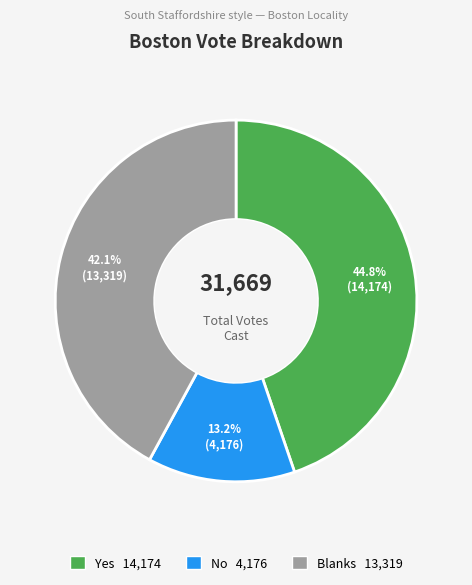

Count the number of slices in the pie.

3